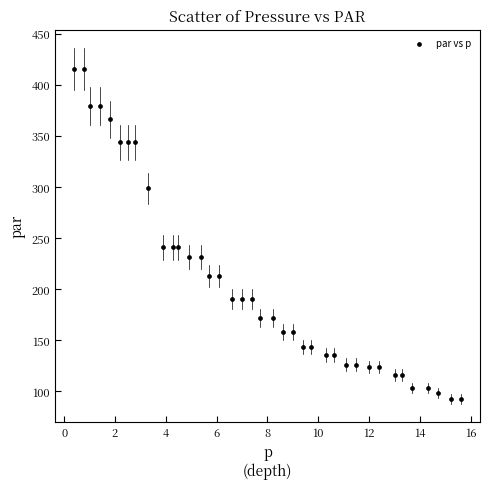

What is the range of Y values (max minus min)?

323.3